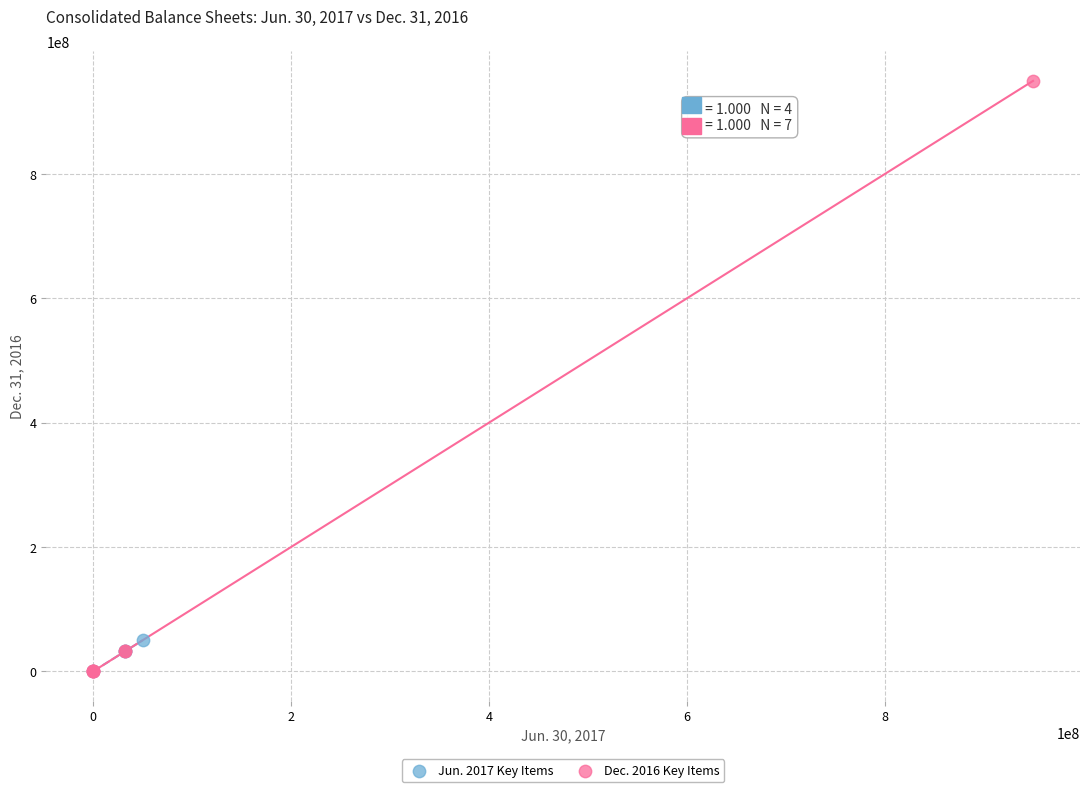

What are all the series names shown in the legend?

Jun. 2017 Key Items, Dec. 2016 Key Items